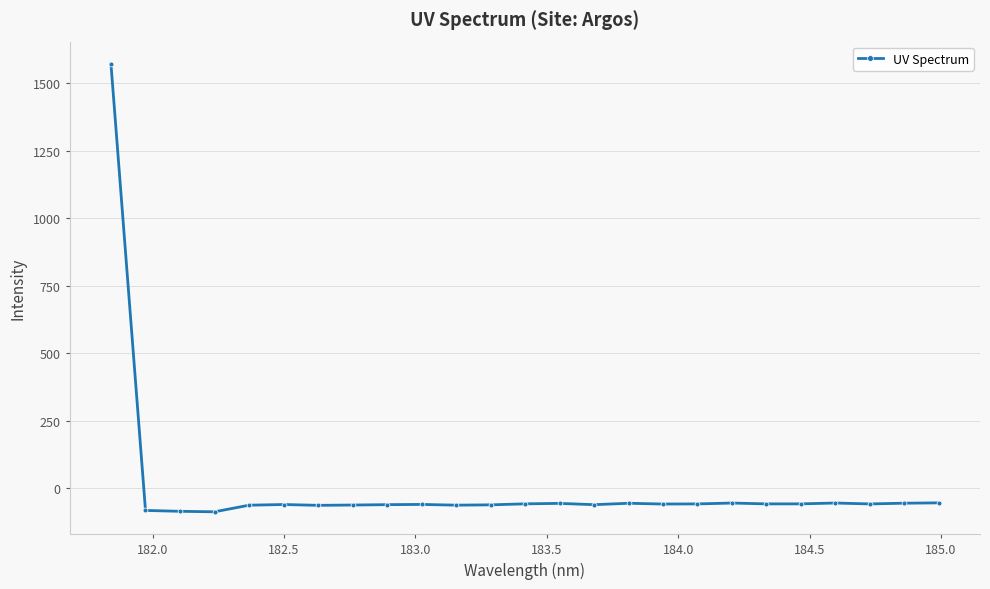

What is the smallest value displayed?

-87.3